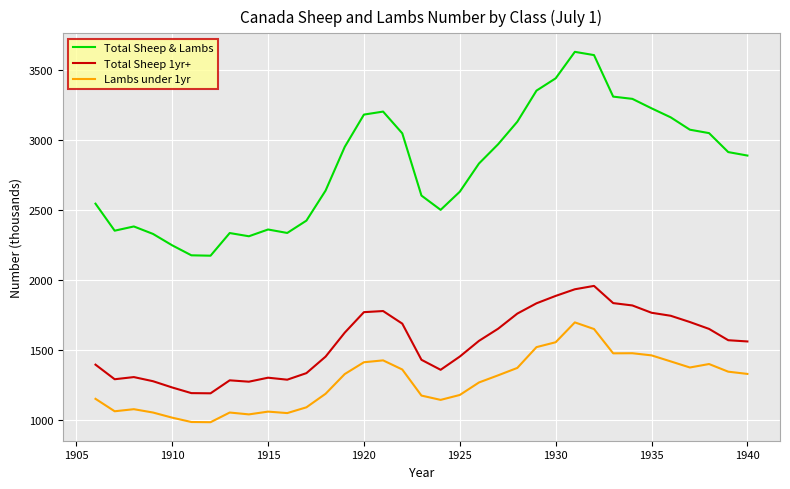

Which series has the largest total across all categories?

Total Sheep & Lambs